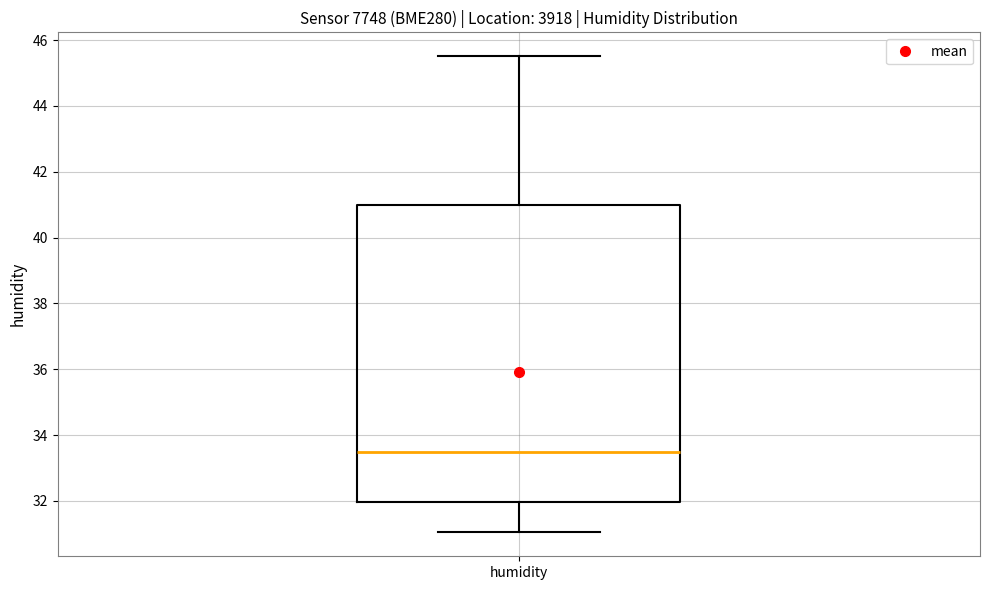

Read this box plot against the y-axis: the position of the median line, the range covered by the box, and the ends of both whiskers. The values are not printed on the chart, so give them approximately, as read against the axis.

median 33.4, box 32.0 to 41.0, whiskers 31.0 to 45.6